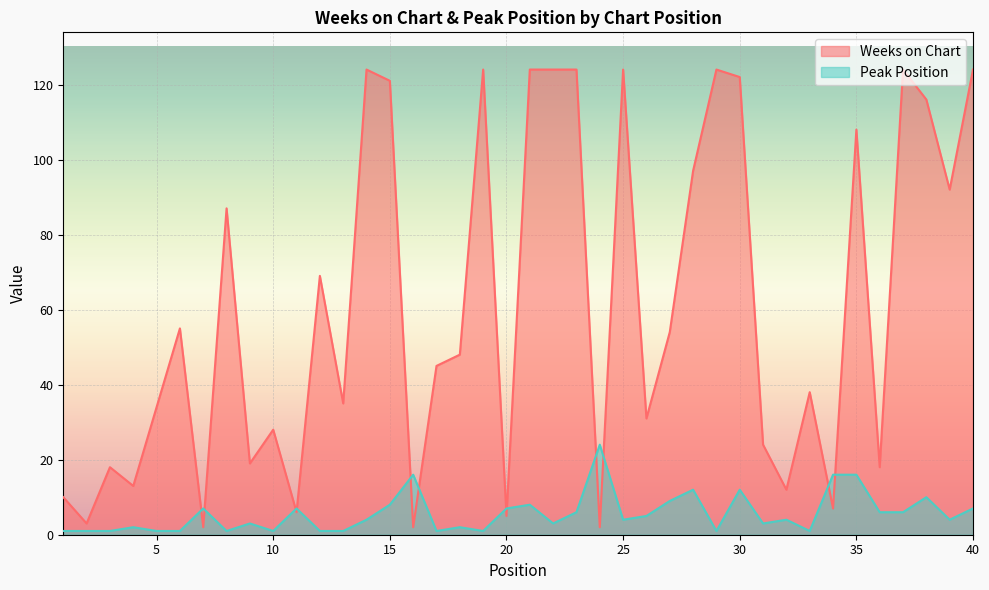

Reading left to right, extract all data points from this chart.

Weeks on Chart: 1=10	2=3	3=18	4=13	5=34	6=55	7=2	8=87	9=19	10=28	11=6	12=69	13=35	14=124	15=121	16=2	17=45	18=48	19=124	20=5	21=124	22=124	23=124	24=2	25=124	26=31	27=54	28=97	29=124	30=122	31=24	32=12	33=38	34=7	35=108	36=18	37=124	38=116	39=92	40=124
Peak Position: 1=1	2=1	3=1	4=2	5=1	6=1	7=7	8=1	9=3	10=1	11=7	12=1	13=1	14=4	15=8	16=16	17=1	18=2	19=1	20=7	21=8	22=3	23=6	24=24	25=4	26=5	27=9	28=12	29=1	30=12	31=3	32=4	33=1	34=16	35=16	36=6	37=6	38=10	39=4	40=7